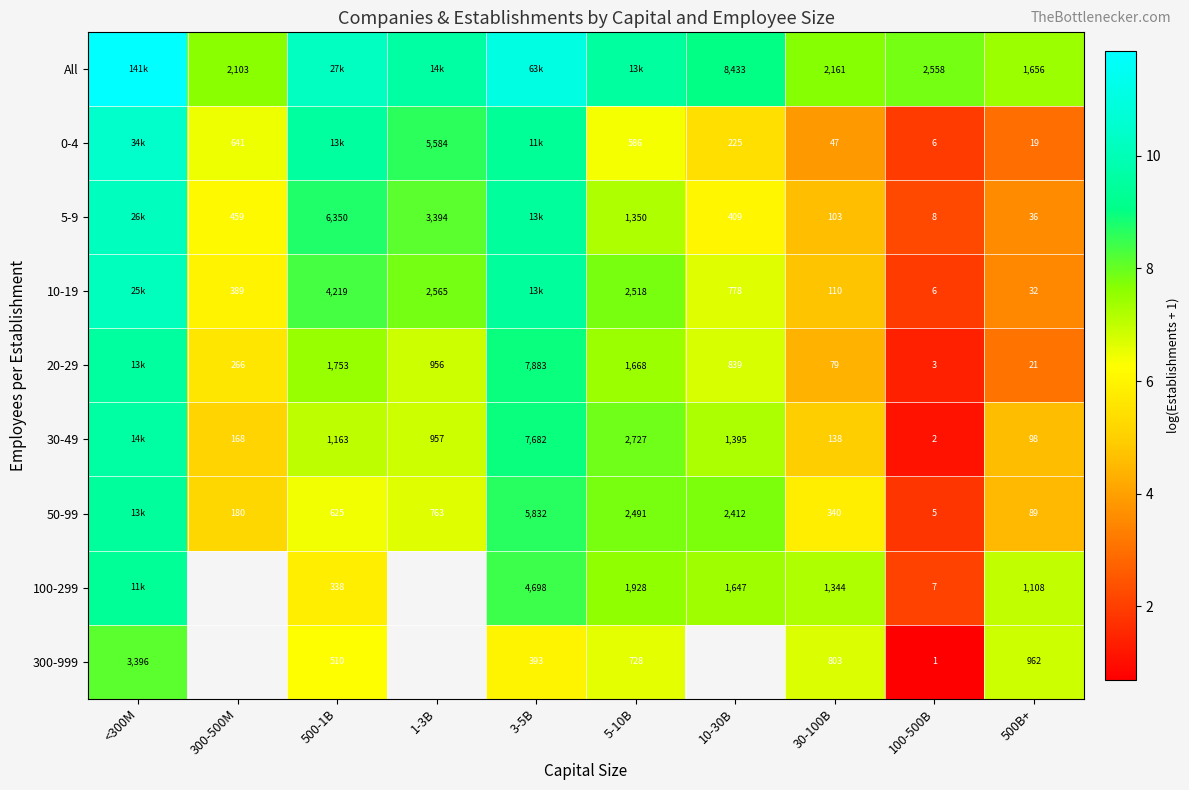

Is the value of 30-49 at 1-3B greater than the value of 20-29 at 30-100B?

Yes